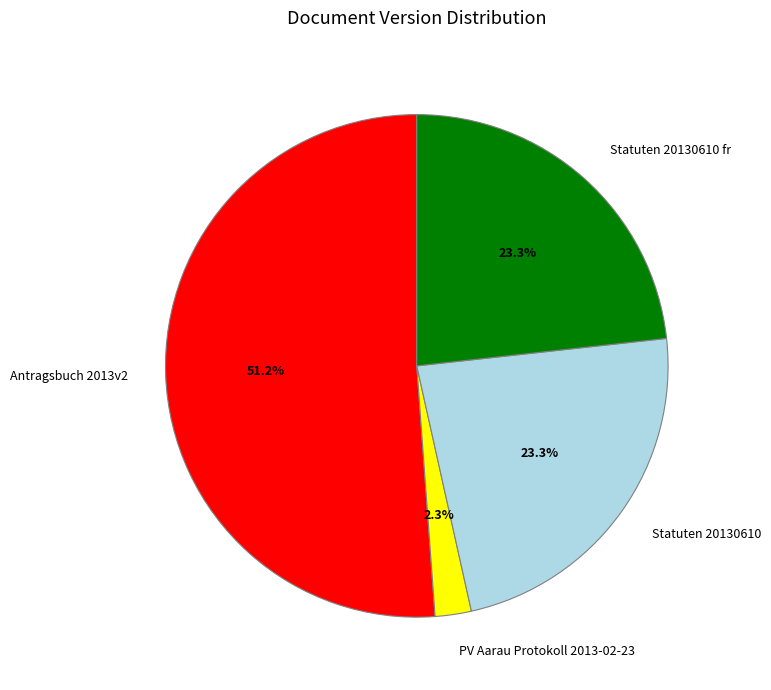

Which slice is the largest?

Antragsbuch 2013v2